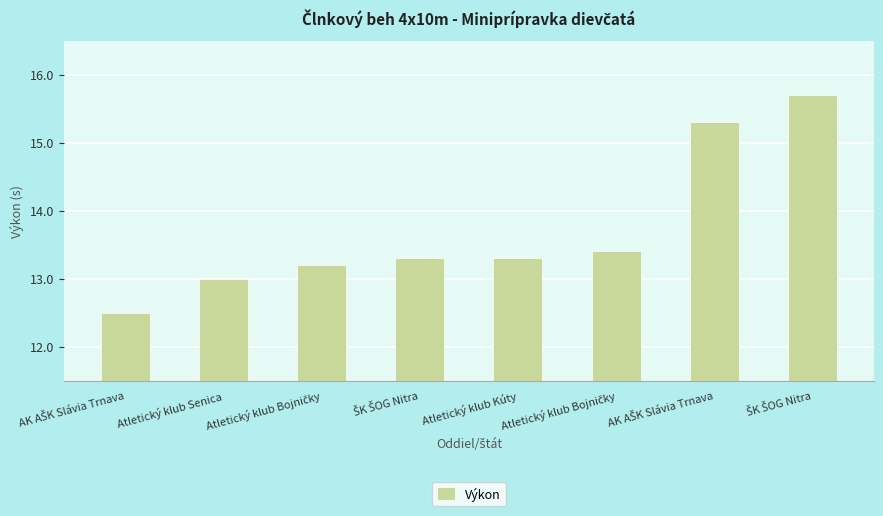

How many bars are there in total?

8